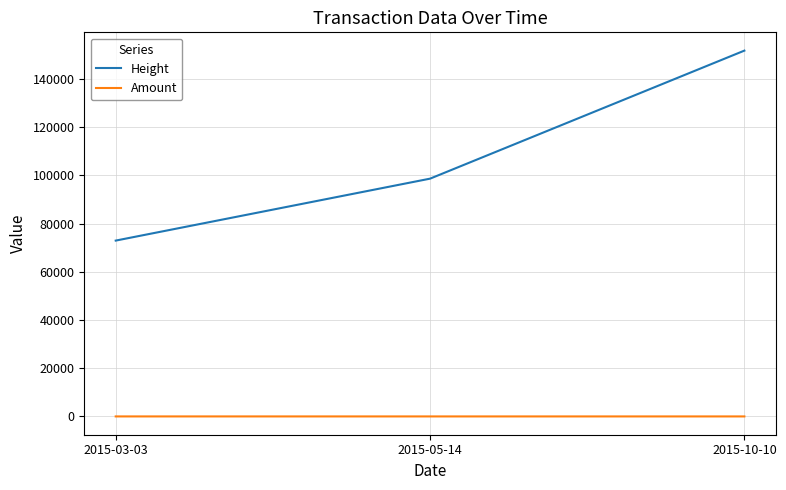

Count the Amount values in the range 0 to 3.

3